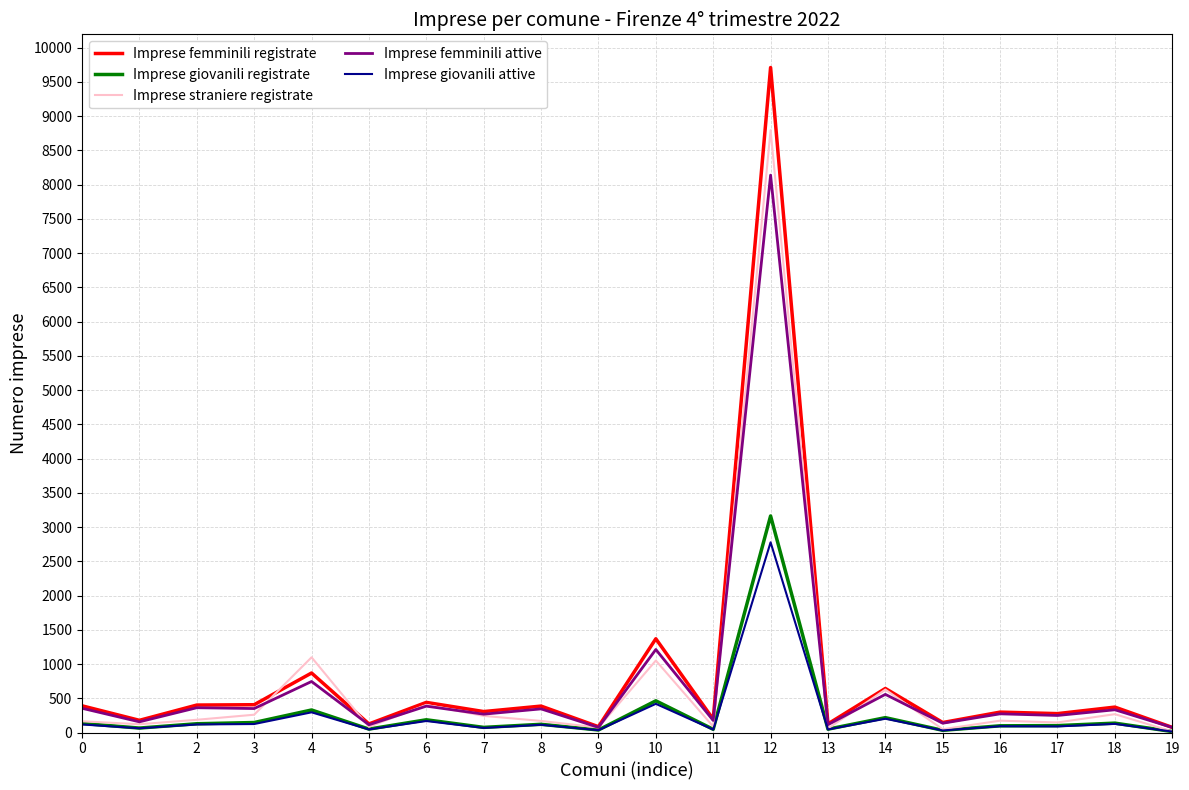

Does the chart have visible grid lines?

Yes